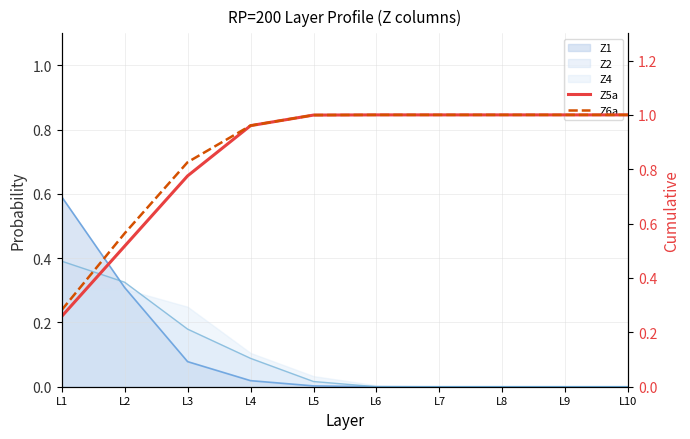

Is it true that Z5a equals 1.0 at L7?

True